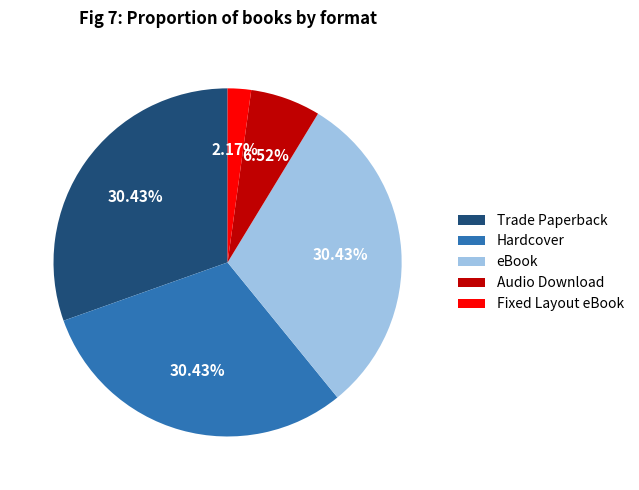

Is it true that Fixed Layout eBook is 11% of the pie?

False